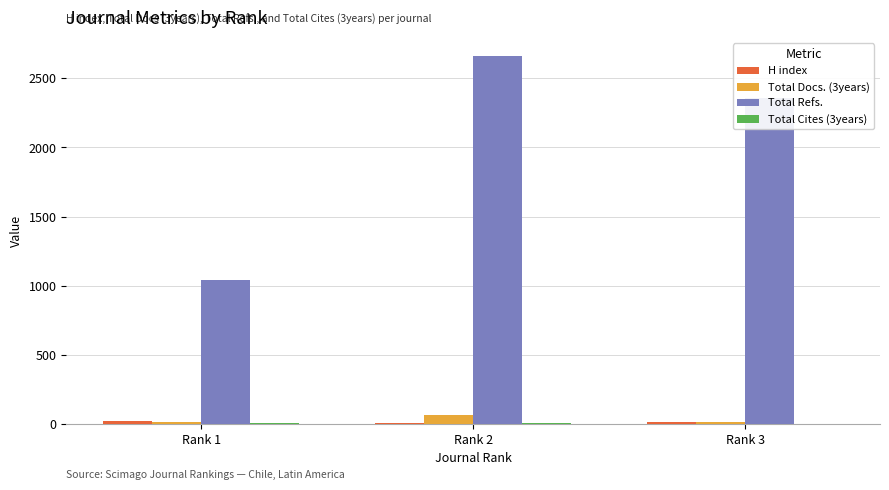

Count the Total Refs. values in the range 1044 to 2660.

3